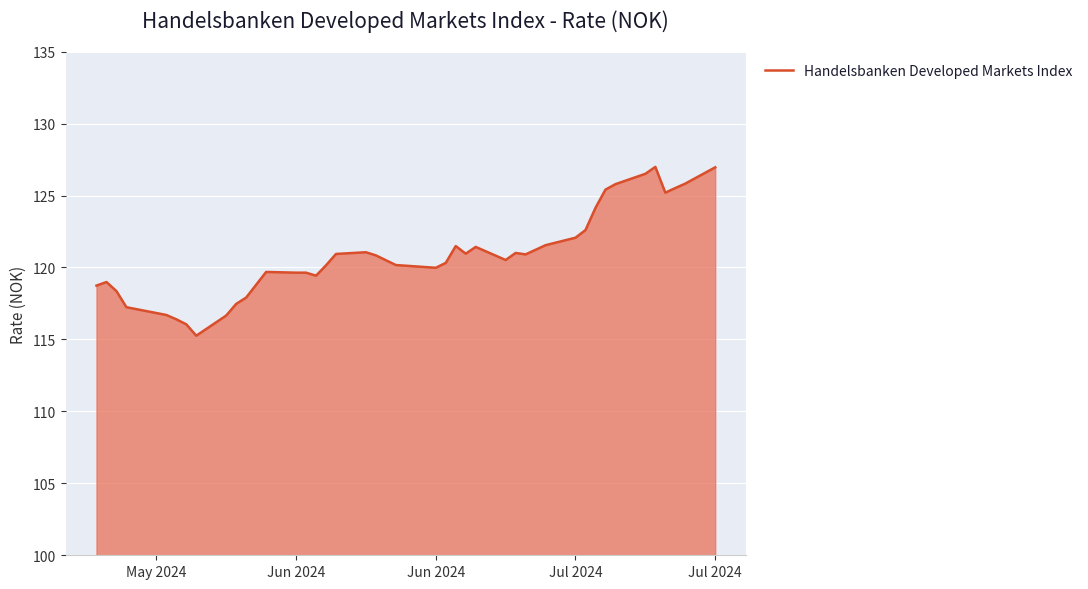

What is the difference between the second highest and second lowest values?

10.9